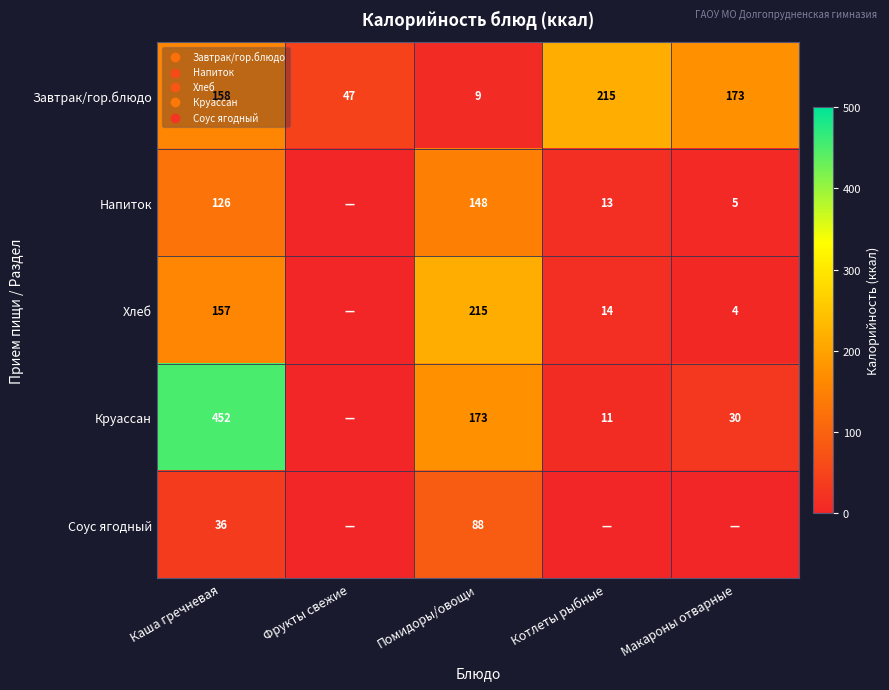

Rank the categories by Завтрак/гор.блюдо value from lowest to highest.

Помидоры/овощи, Фрукты свежие, Каша гречневая, Макароны отварные, Котлеты рыбные